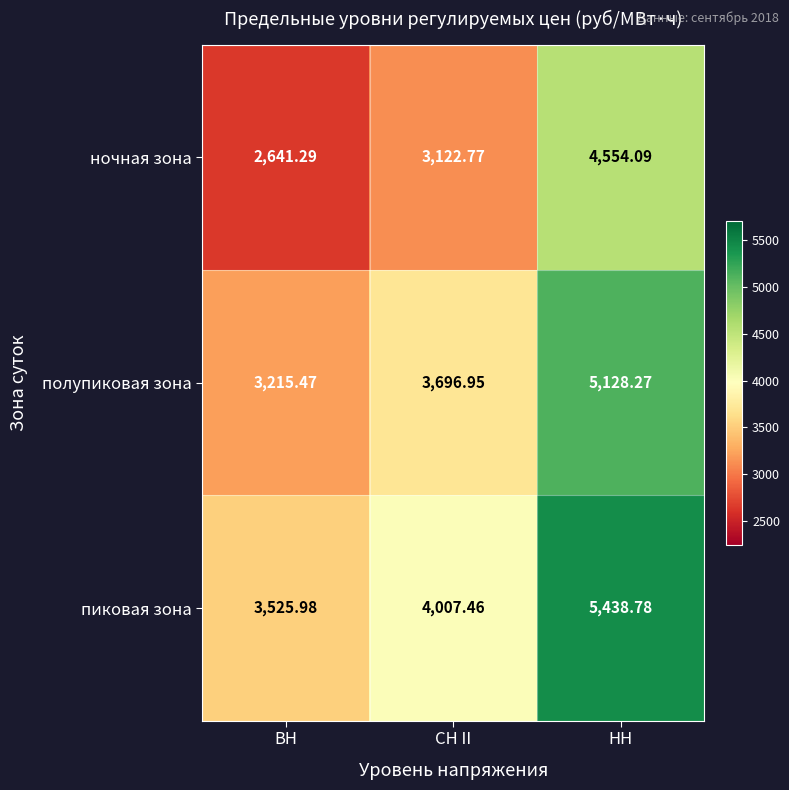

Which label corresponds to the largest value in the chart?

НН